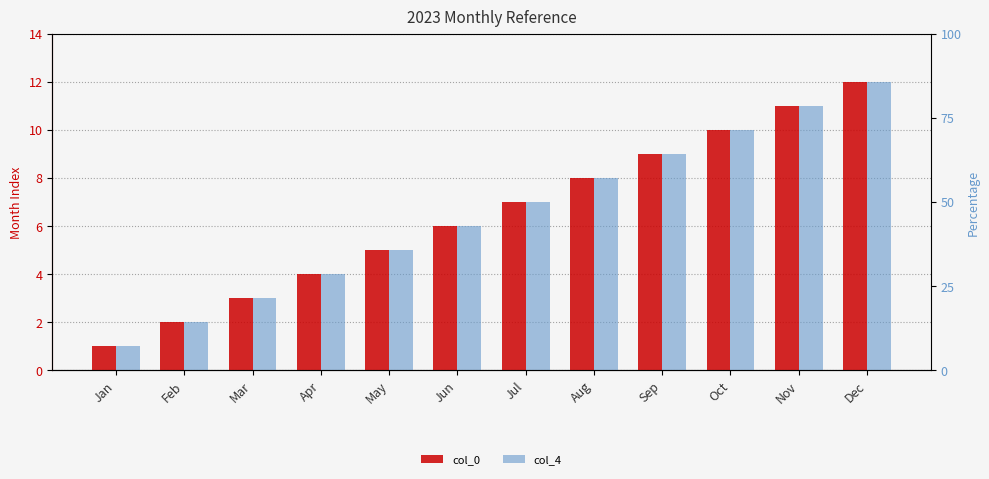

What is the average value of the col_0 series?

6